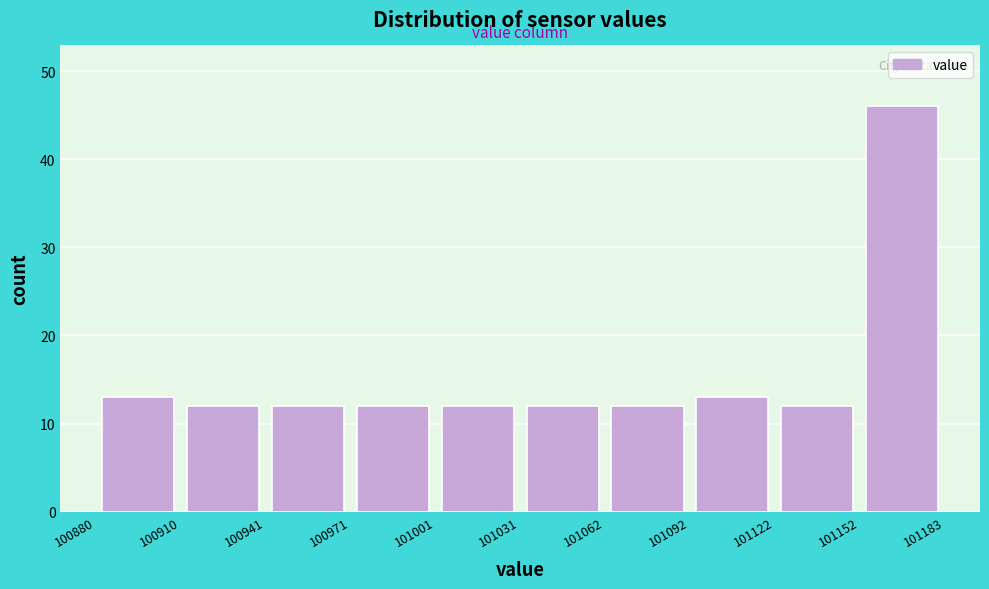

Reading left to right, list every bar in this chart as the range it spans on the x-axis followed by its height. The values are not printed on the chart, so give them approximately, as read against the axis.

100880 to 100910: 13
100910 to 100941: 12
100941 to 100971: 12
100971 to 101001: 12
101001 to 101031: 12
101031 to 101062: 12
101062 to 101092: 12
101092 to 101122: 13
101122 to 101152: 12
101152 to 101183: 46